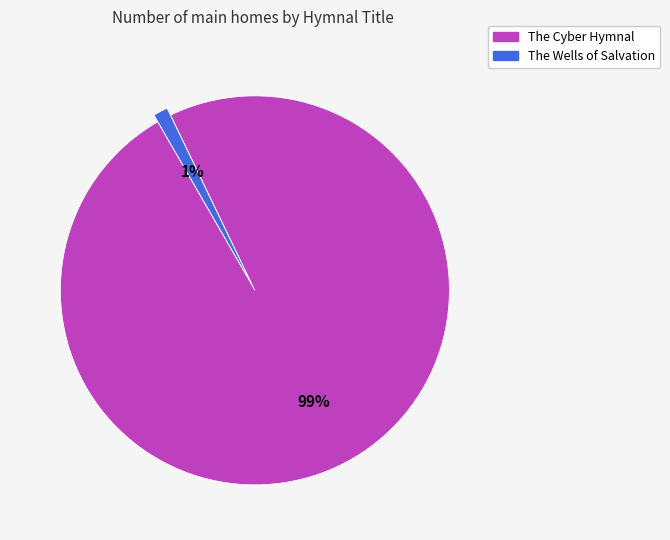

Which category has the biggest portion of the pie?

The Cyber Hymnal